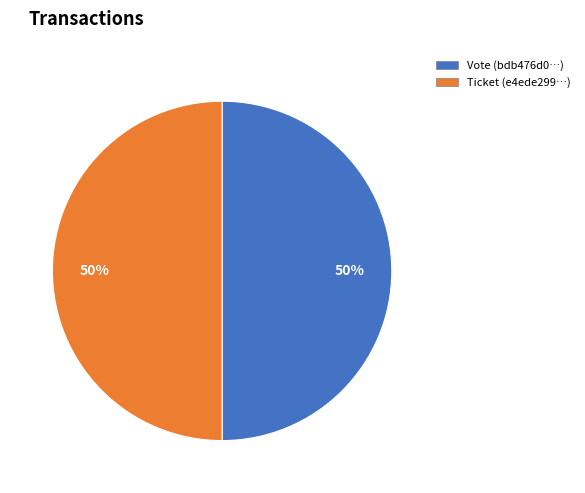

How many slices are in this pie chart?

2